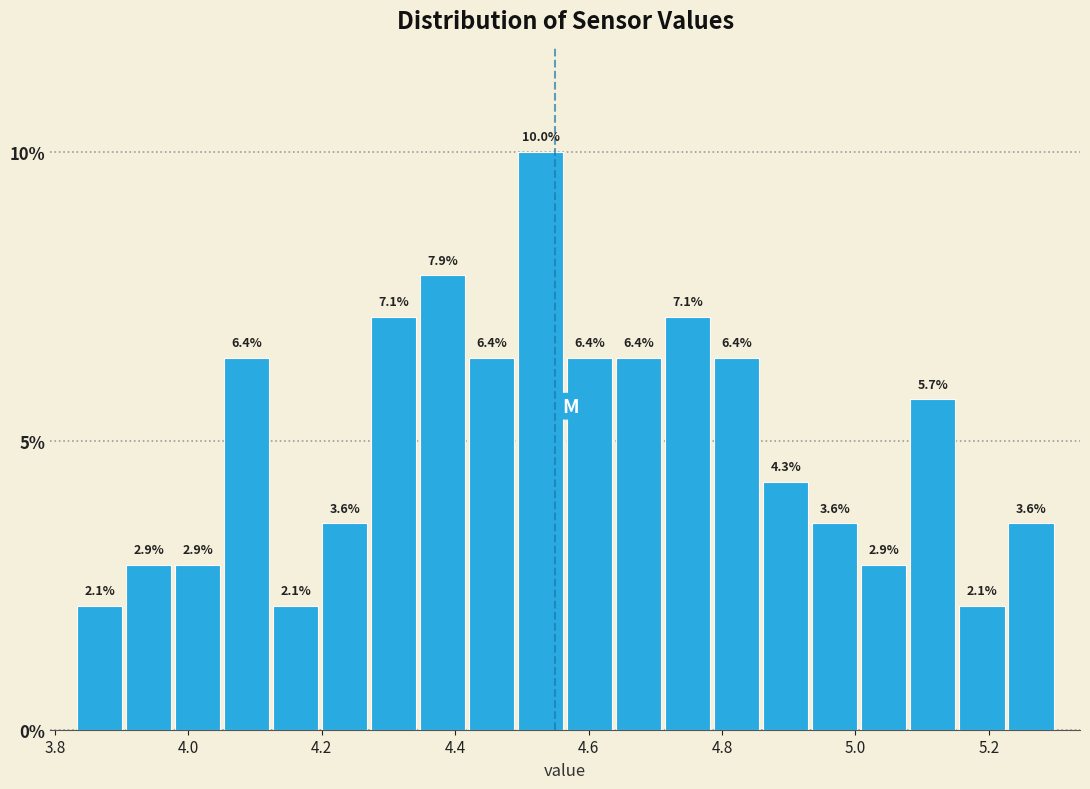

Around what value on the x-axis is the tallest bar? Give the approximate position of its centre, as read against the axis.

4.52